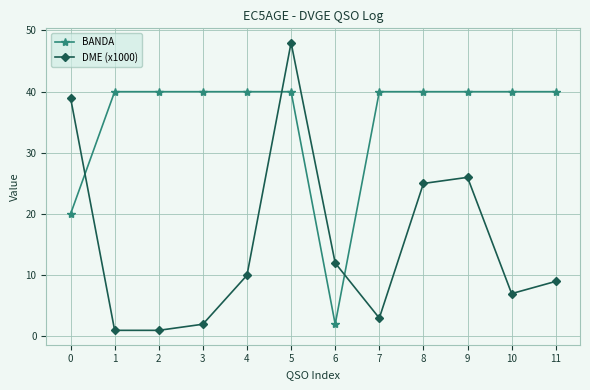

At which category does DME (x1000) reach its first local peak?

5